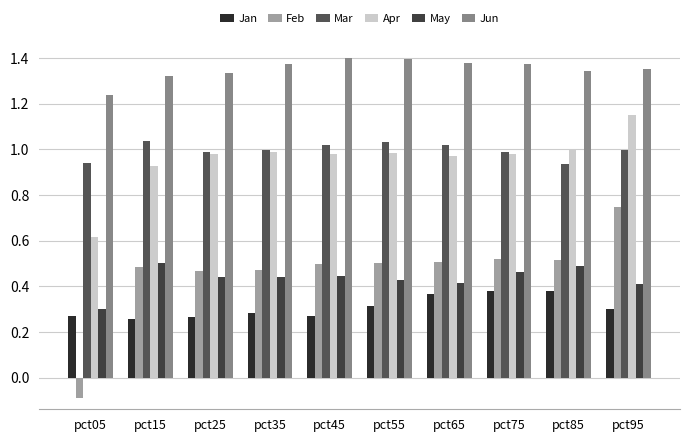

What are all the series names shown in the legend?

Jan, Feb, Mar, Apr, May, Jun